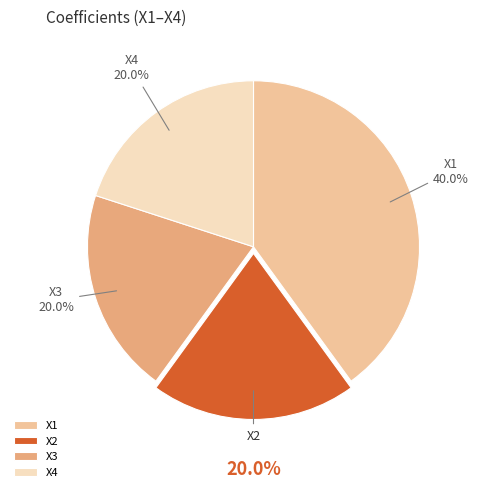

The X3 slice represents 32% of the pie. True or false?

False